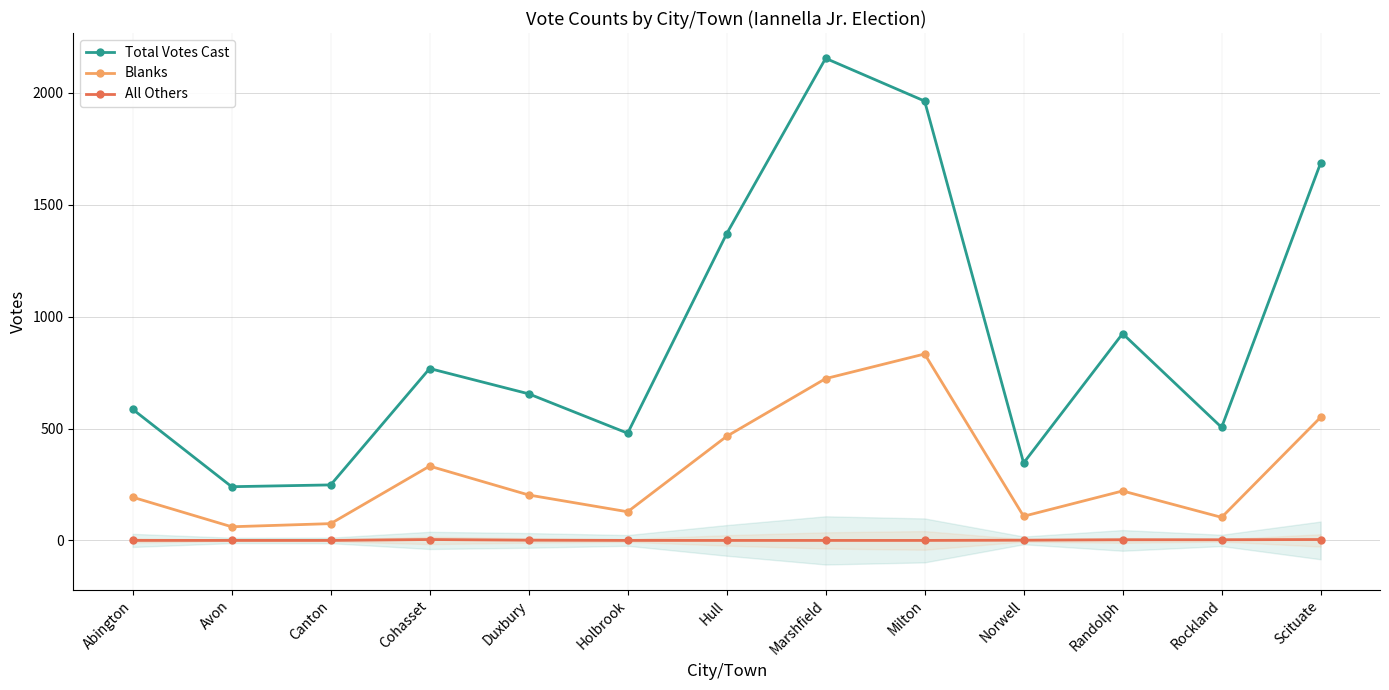

How many series are shown in this chart?

3